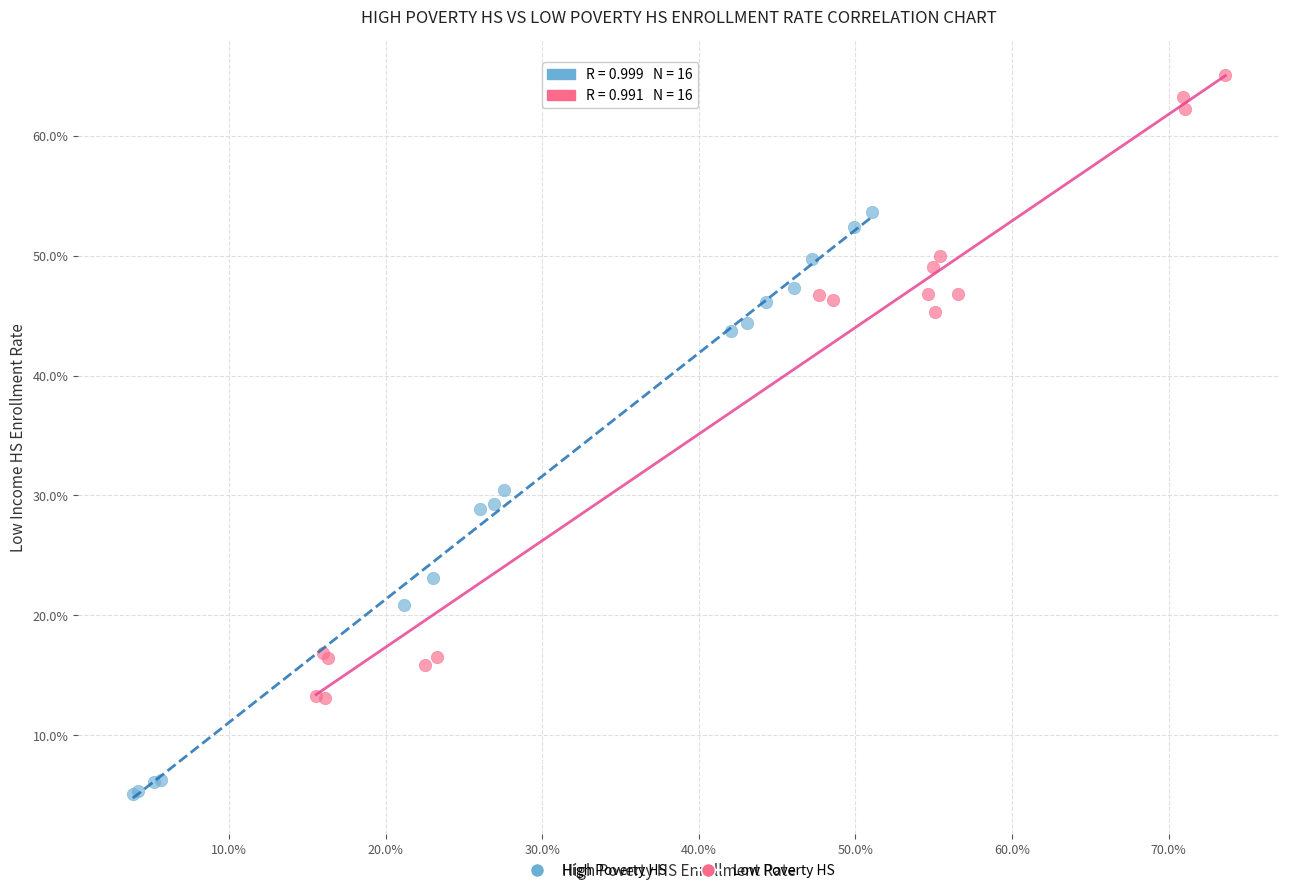

What are all the series names shown in the legend?

High Poverty HS, Low Poverty HS